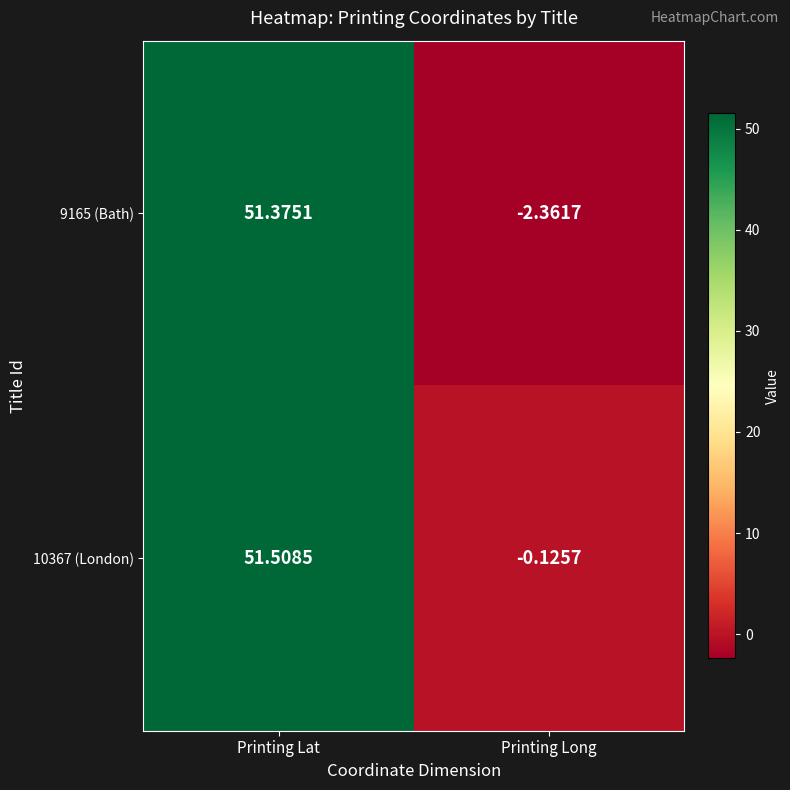

List the labels in order of 9165 (Bath) value, smallest first.

Printing Long, Printing Lat